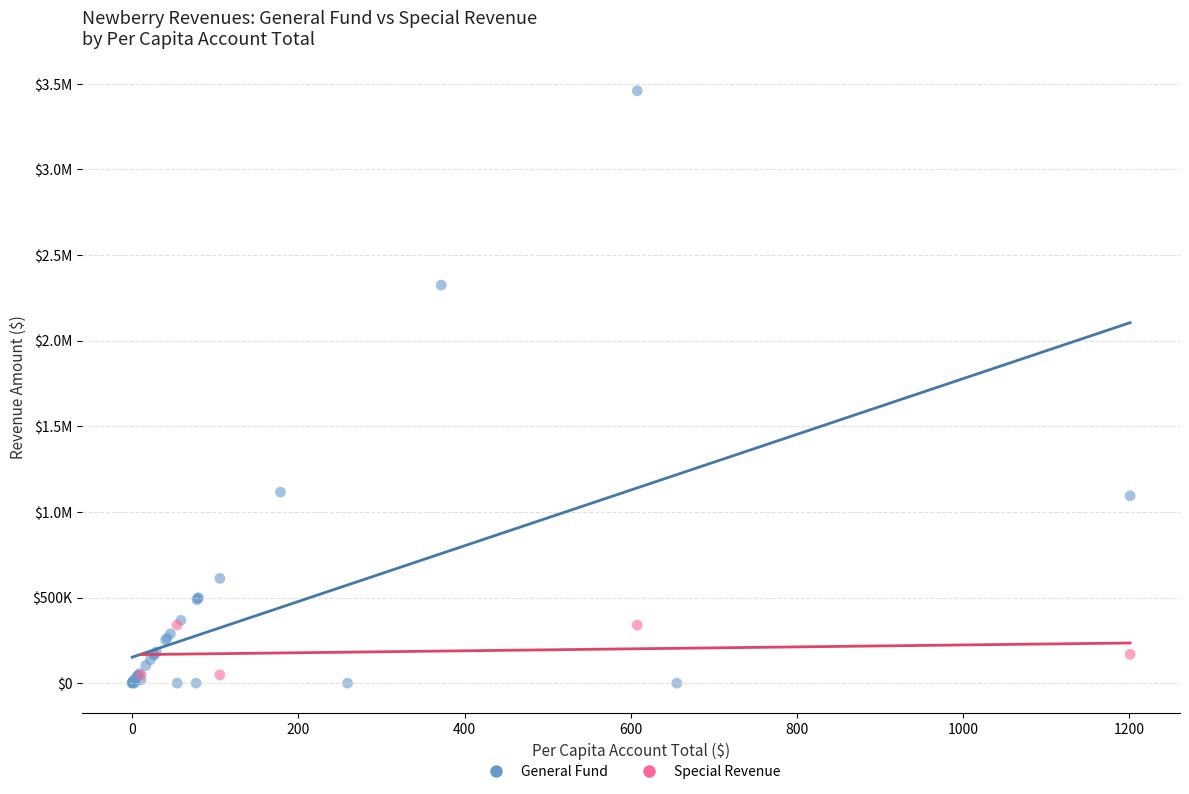

What are all the series names shown in the legend?

General Fund, Special Revenue